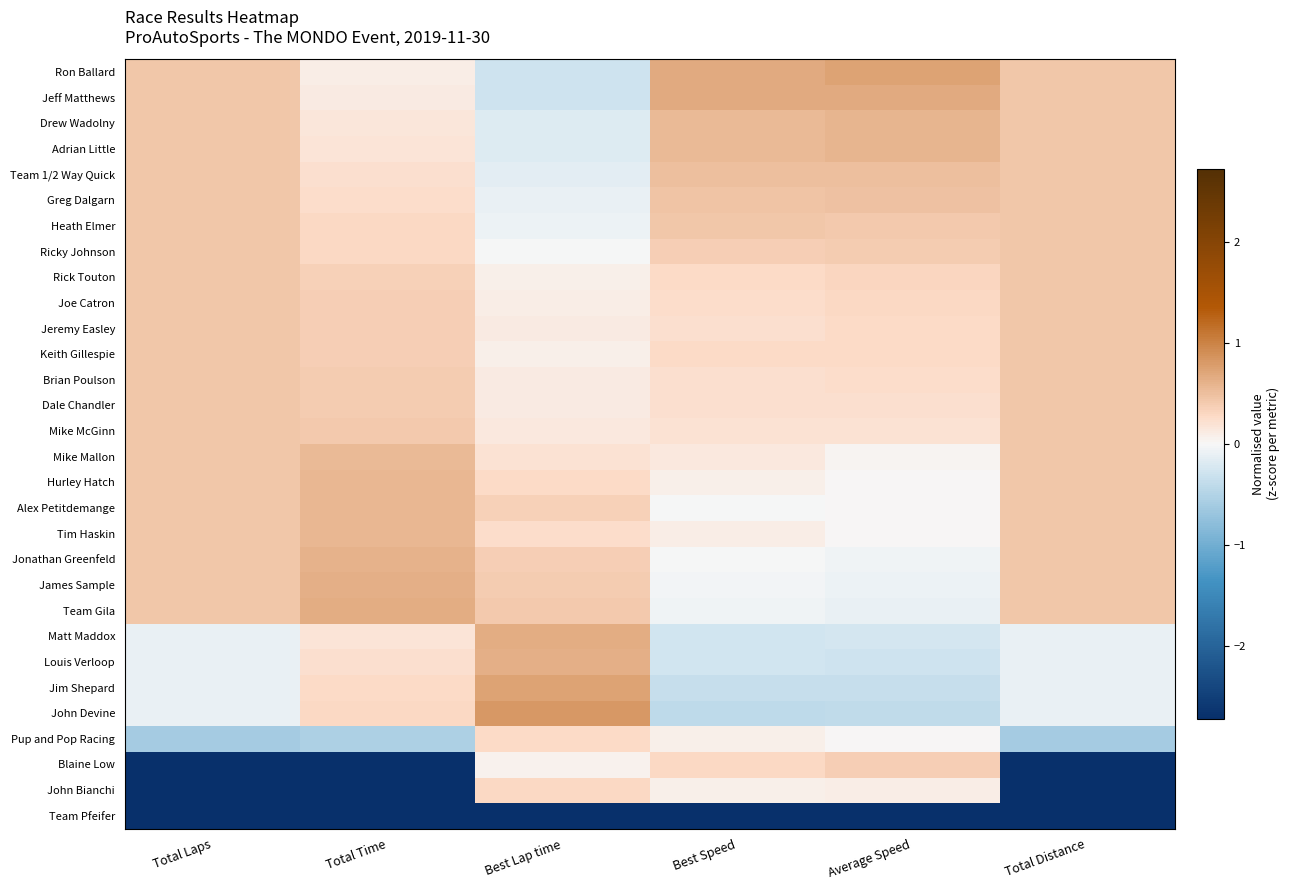

Reading left to right, list all the values displayed in this chart.

Ron Ballard: Total Laps=0.4	Total Time=0.1	Best Lap time=-0.3	Best Speed=0.7	Average Speed=0.7	Total Distance=0.4
Jeff Matthews: Total Laps=0.4	Total Time=0.1	Best Lap time=-0.3	Best Speed=0.7	Average Speed=0.7	Total Distance=0.4
Drew Wadolny: Total Laps=0.4	Total Time=0.2	Best Lap time=-0.2	Best Speed=0.6	Average Speed=0.6	Total Distance=0.4
Adrian Little: Total Laps=0.4	Total Time=0.2	Best Lap time=-0.2	Best Speed=0.6	Average Speed=0.6	Total Distance=0.4
Team 1/2 Way Quick: Total Laps=0.4	Total Time=0.2	Best Lap time=-0.1	Best Speed=0.5	Average Speed=0.5	Total Distance=0.4
Greg Dalgarn: Total Laps=0.4	Total Time=0.2	Best Lap time=-0.1	Best Speed=0.5	Average Speed=0.5	Total Distance=0.4
Heath Elmer: Total Laps=0.4	Total Time=0.3	Best Lap time=-0.1	Best Speed=0.4	Average Speed=0.4	Total Distance=0.4
Ricky Johnson: Total Laps=0.4	Total Time=0.3	Best Lap time=-0.0	Best Speed=0.4	Average Speed=0.4	Total Distance=0.4
Rick Touton: Total Laps=0.4	Total Time=0.4	Best Lap time=0.1	Best Speed=0.3	Average Speed=0.3	Total Distance=0.4
Joe Catron: Total Laps=0.4	Total Time=0.4	Best Lap time=0.1	Best Speed=0.2	Average Speed=0.3	Total Distance=0.4
Jeremy Easley: Total Laps=0.4	Total Time=0.4	Best Lap time=0.1	Best Speed=0.2	Average Speed=0.3	Total Distance=0.4
Keith Gillespie: Total Laps=0.4	Total Time=0.4	Best Lap time=0.1	Best Speed=0.3	Average Speed=0.3	Total Distance=0.4
Brian Poulson: Total Laps=0.4	Total Time=0.4	Best Lap time=0.1	Best Speed=0.2	Average Speed=0.2	Total Distance=0.4
Dale Chandler: Total Laps=0.4	Total Time=0.4	Best Lap time=0.1	Best Speed=0.2	Average Speed=0.2	Total Distance=0.4
Mike McGinn: Total Laps=0.4	Total Time=0.4	Best Lap time=0.1	Best Speed=0.2	Average Speed=0.2	Total Distance=0.4
Mike Mallon: Total Laps=0.4	Total Time=0.5	Best Lap time=0.2	Best Speed=0.1	Average Speed=0.0	Total Distance=0.4
Hurley Hatch: Total Laps=0.4	Total Time=0.6	Best Lap time=0.3	Best Speed=0.1	Average Speed=0.0	Total Distance=0.4
Alex Petitdemange: Total Laps=0.4	Total Time=0.6	Best Lap time=0.4	Best Speed=-0.0	Average Speed=0.0	Total Distance=0.4
Tim Haskin: Total Laps=0.4	Total Time=0.6	Best Lap time=0.3	Best Speed=0.1	Average Speed=0.0	Total Distance=0.4
Jonathan Greenfeld: Total Laps=0.4	Total Time=0.6	Best Lap time=0.4	Best Speed=-0.0	Average Speed=-0.1	Total Distance=0.4
James Sample: Total Laps=0.4	Total Time=0.6	Best Lap time=0.4	Best Speed=-0.0	Average Speed=-0.1	Total Distance=0.4
Team Gila: Total Laps=0.4	Total Time=0.6	Best Lap time=0.4	Best Speed=-0.1	Average Speed=-0.1	Total Distance=0.4
Matt Maddox: Total Laps=-0.1	Total Time=0.2	Best Lap time=0.6	Best Speed=-0.3	Average Speed=-0.3	Total Distance=-0.1
Louis Verloop: Total Laps=-0.1	Total Time=0.2	Best Lap time=0.6	Best Speed=-0.3	Average Speed=-0.3	Total Distance=-0.1
Jim Shepard: Total Laps=-0.1	Total Time=0.3	Best Lap time=0.7	Best Speed=-0.3	Average Speed=-0.3	Total Distance=-0.1
John Devine: Total Laps=-0.1	Total Time=0.3	Best Lap time=0.8	Best Speed=-0.4	Average Speed=-0.4	Total Distance=-0.1
Pup and Pop Racing: Total Laps=-0.6	Total Time=-0.5	Best Lap time=0.3	Best Speed=0.1	Average Speed=0.0	Total Distance=-0.6
Blaine Low: Total Laps=-2.7	Total Time=-2.8	Best Lap time=0.1	Best Speed=0.3	Average Speed=0.4	Total Distance=-2.7
John Bianchi: Total Laps=-2.7	Total Time=-2.7	Best Lap time=0.3	Best Speed=0.1	Average Speed=0.1	Total Distance=-2.7
Team Pfeifer: Total Laps=-3.2	Total Time=-3.3	Best Lap time=-5.2	Best Speed=-5.2	Average Speed=-5.1	Total Distance=-3.2